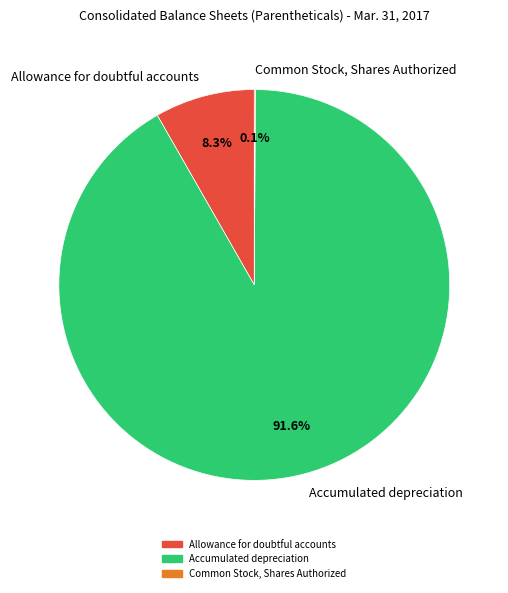

Between Allowance for doubtful accounts and Accumulated depreciation, which is larger?

Accumulated depreciation